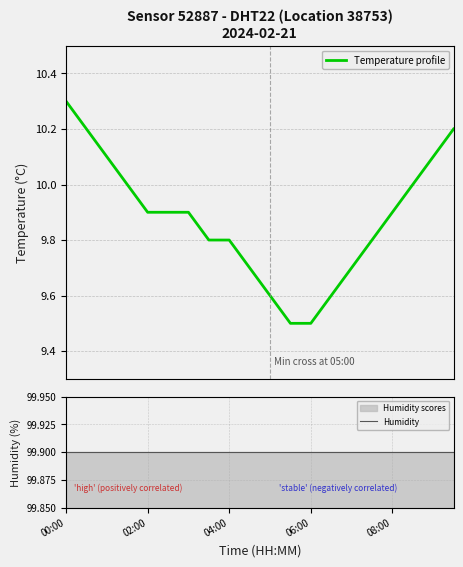

What is the total value across all series at 5?

109.8